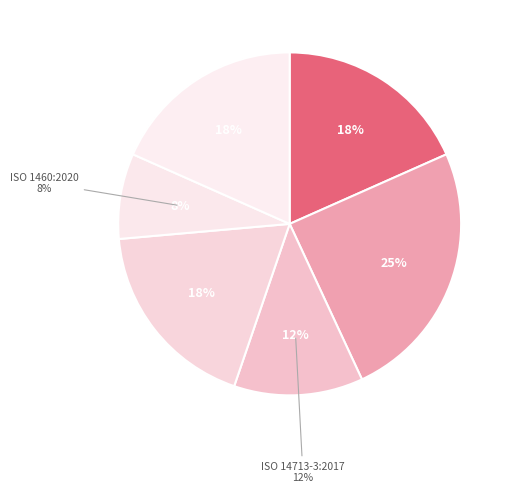

Does ISO 14713-3:2017 represent more than half of the total?

No